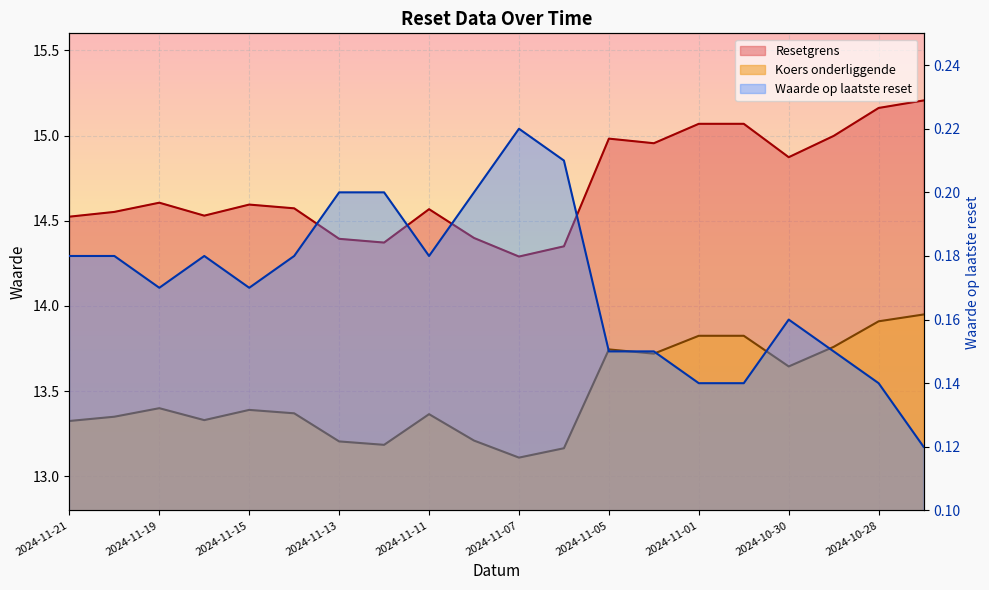

What is the approximate value of Koers onderliggende at 2024-11-01?

13.8